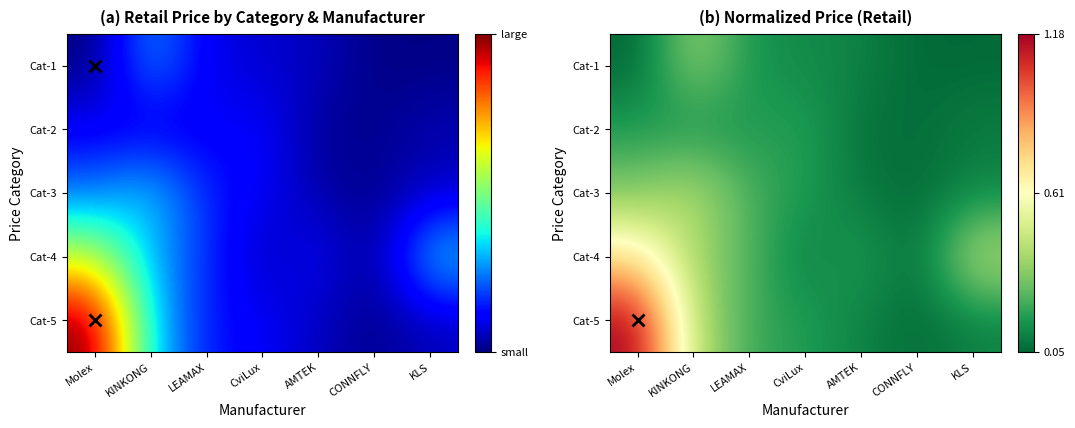

What is the sum of the Cat-3 values at AMTEK and LEAMAX?

0.2